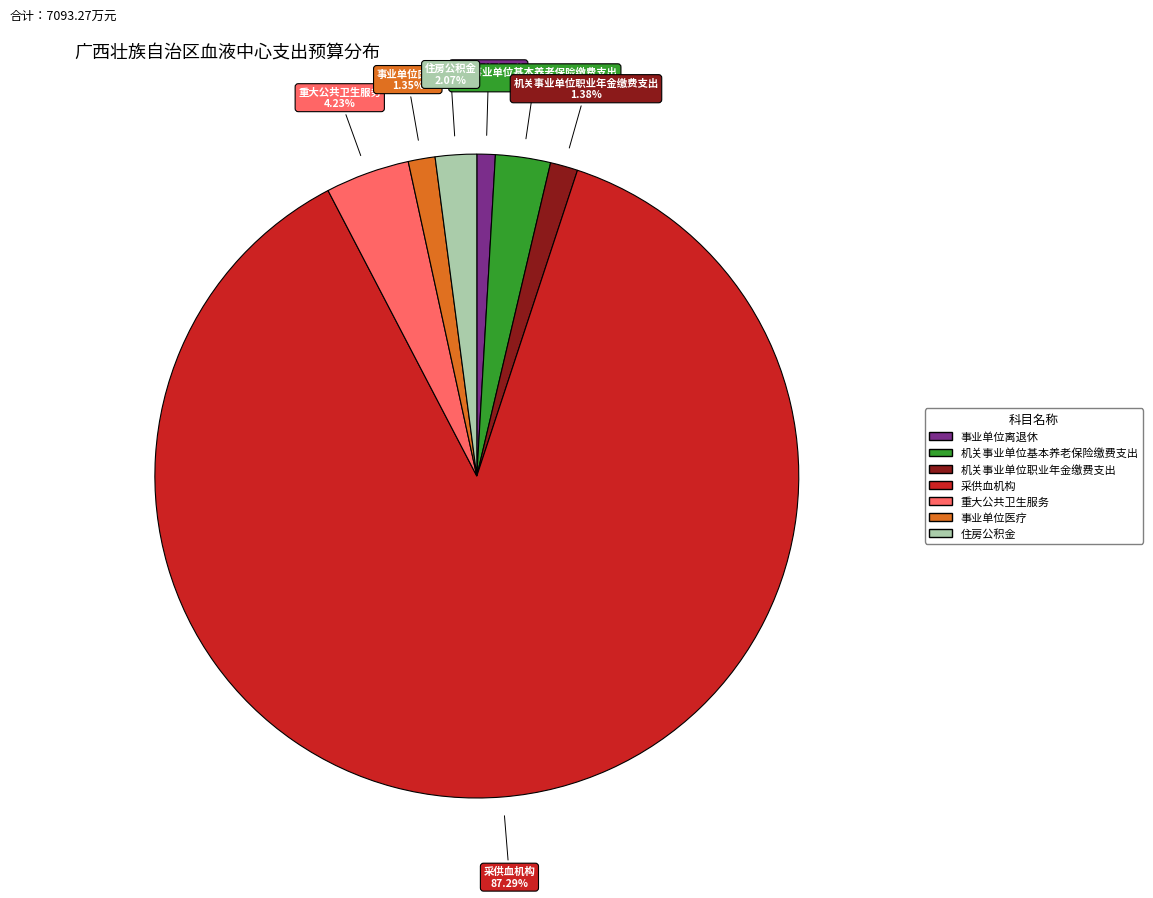

What is the largest slice in the pie chart?

采供血机构